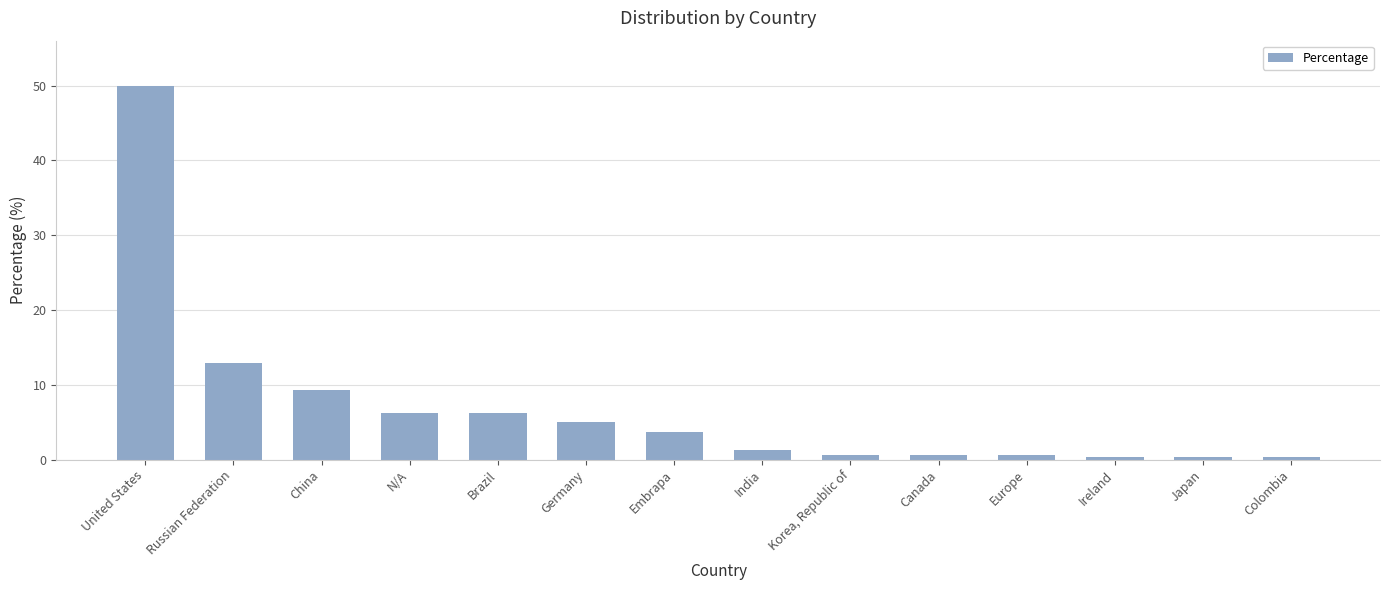

Reading left to right, transcribe all the data shown in this chart.

United States=50.0	Russian Federation=12.9	China=9.3	N/A=6.3	Brazil=6.3	Germany=5.0	Embrapa=3.6	India=1.3	Korea, Republic of=0.7	Canada=0.7	Europe=0.7	Ireland=0.3	Japan=0.3	Colombia=0.3